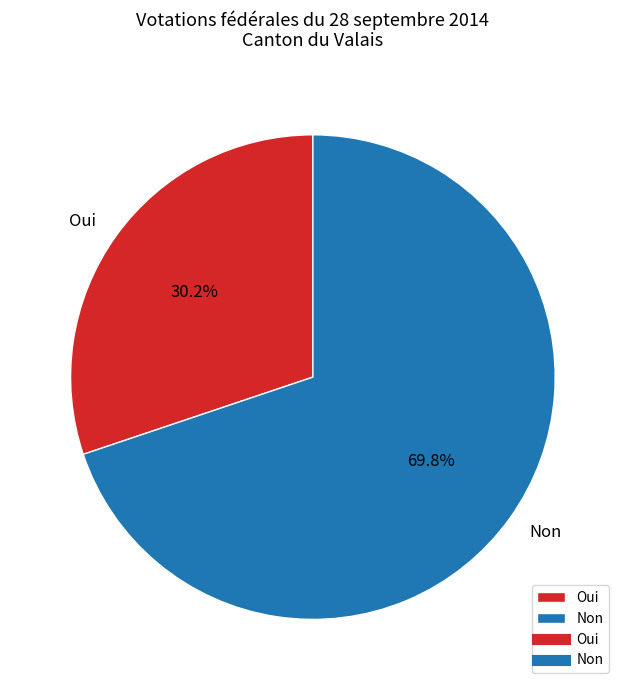

Is Oui the majority of the pie?

No